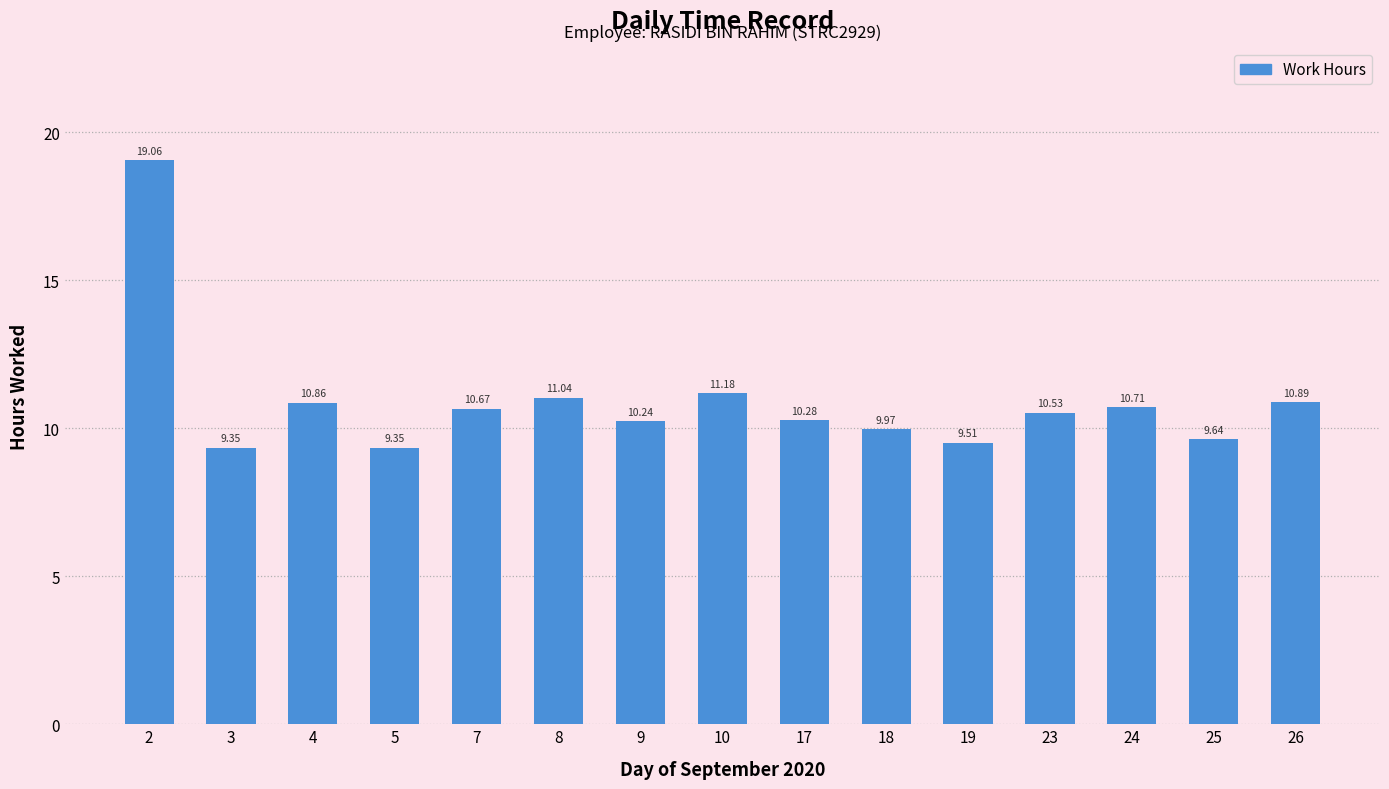

What is the change in value from 4 to 8?

+0.2